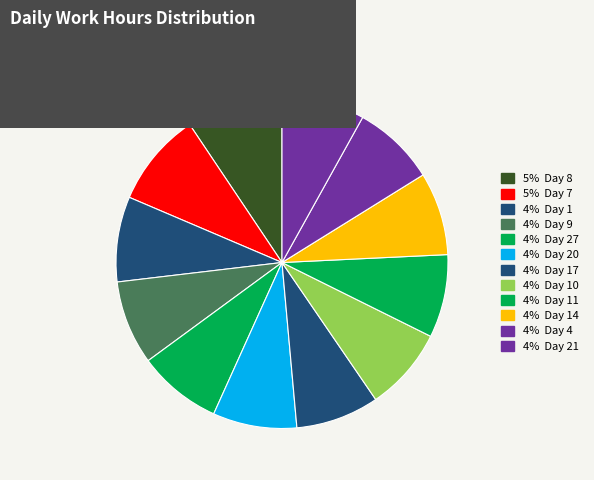

Count the number of slices in the pie.

12